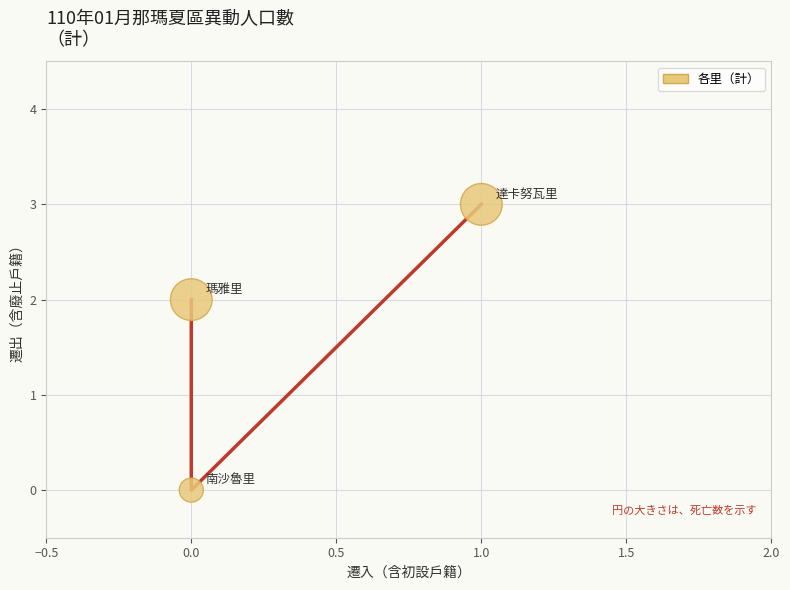

What is the range of Y values (max minus min)?

3